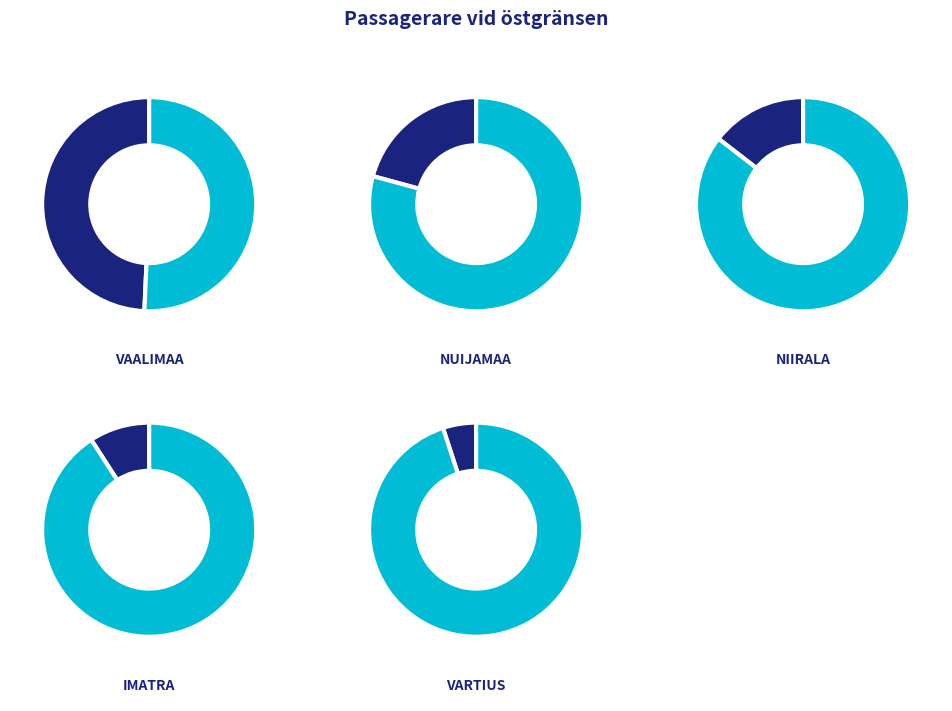

How many slices are in this pie chart?

10